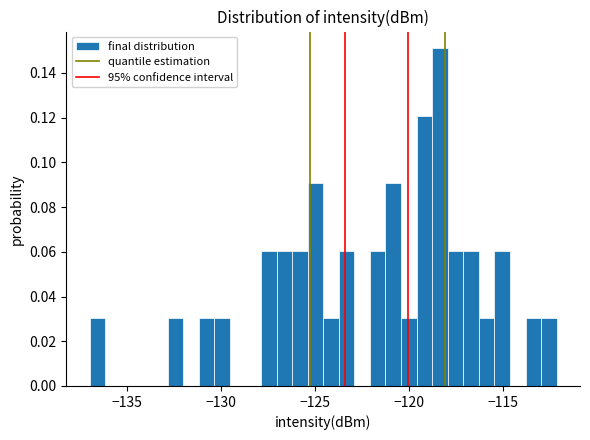

Around what value on the x-axis is the tallest bar? Give the approximate position of its centre, as read against the axis.

-118.5